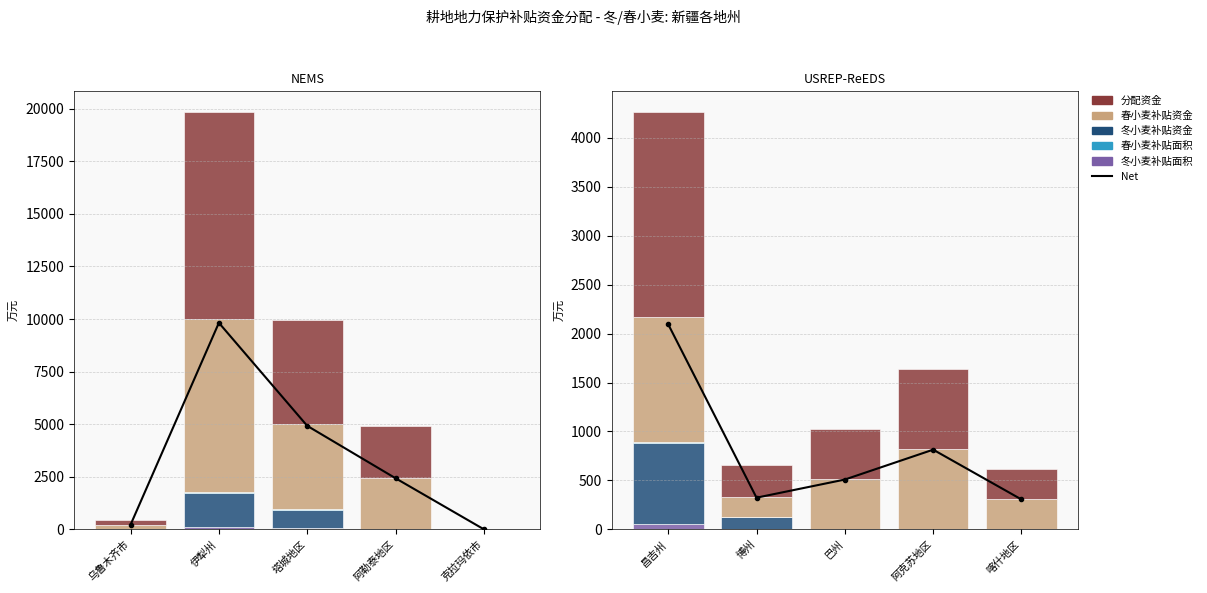

What value does the 冬小麦补贴面积 series have at 昌吉州?

58.3